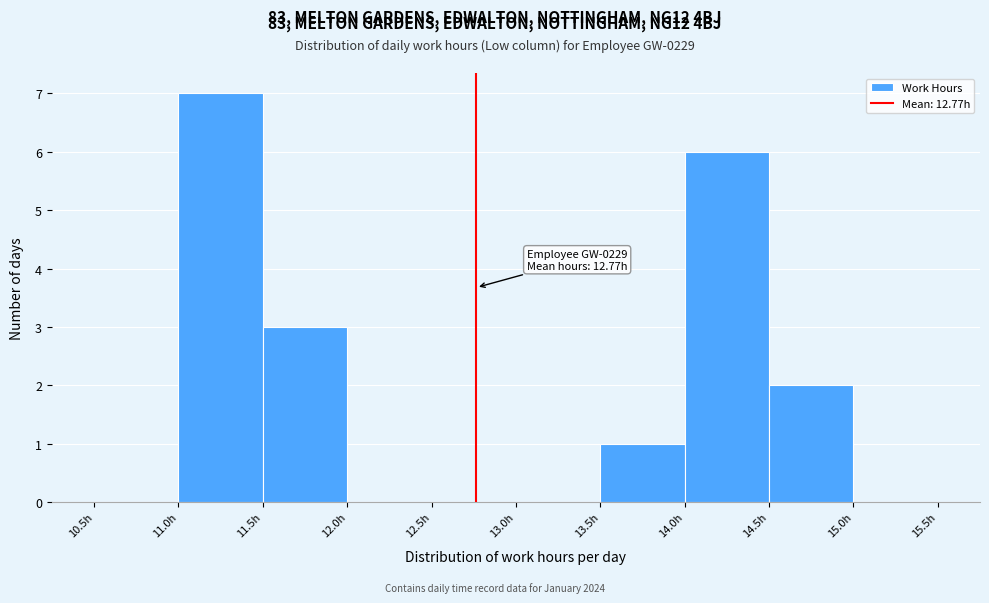

Over which range of the x-axis is the bar tallest?

11.0 to 11.5